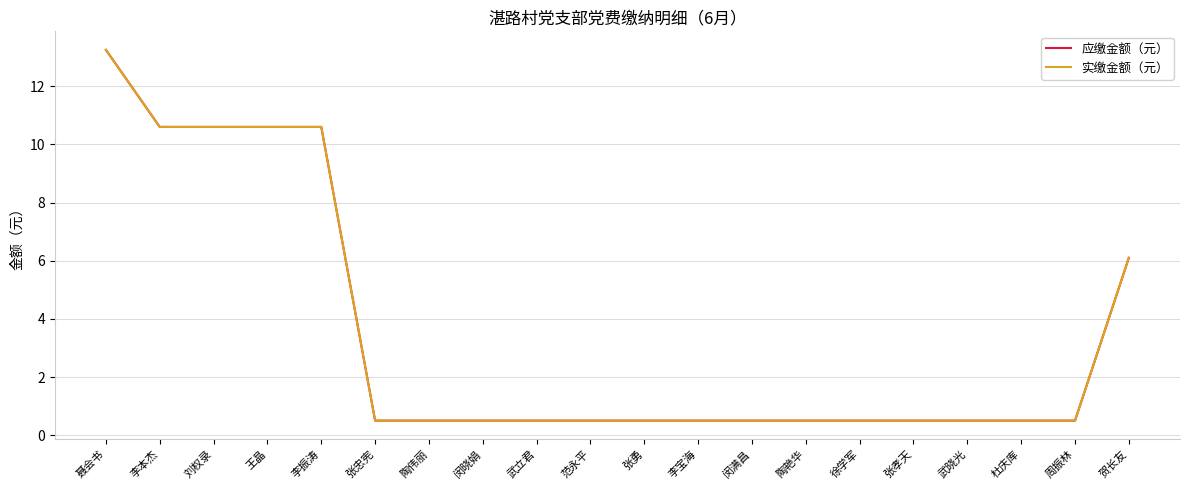

What is the sum of all 实缴金额（元） values?

68.8